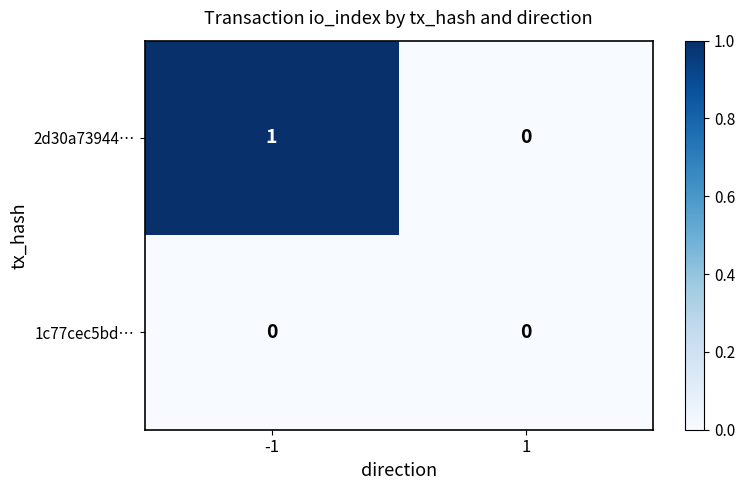

How many data points does each series have?

2